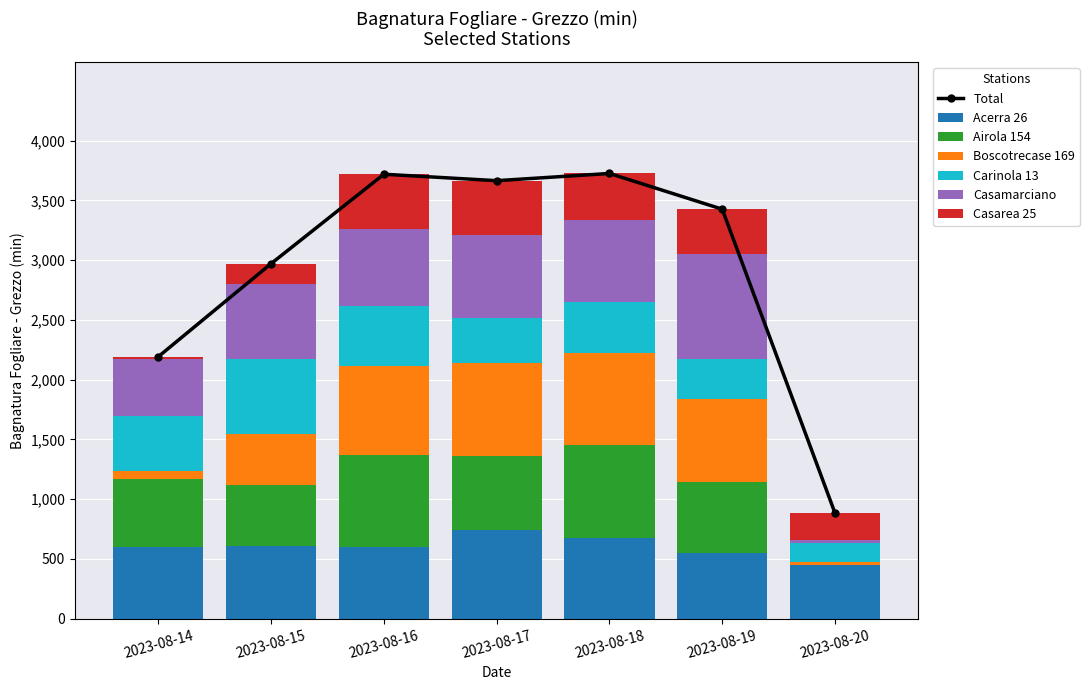

Reading left to right, what are all the values shown in this chart?

Acerra 26: 600.6	605.6	599.5	741.1	678.3	549.8	445.8
Airola 154: 572.3	515.7	772.3	618.2	771.6	597.2	0.0
Boscotrecase 169: 61.0	425.6	740.2	777.2	771.3	688.3	27.9
Carinola 13: 459.0	623.7	500.5	375.5	431.2	338.5	162.6
Casamarciano: 483.8	633.0	644.8	697.7	680.5	877.0	24.3
Casarea 25: 15.8	167.3	461.3	455.0	392.1	375.3	223.0